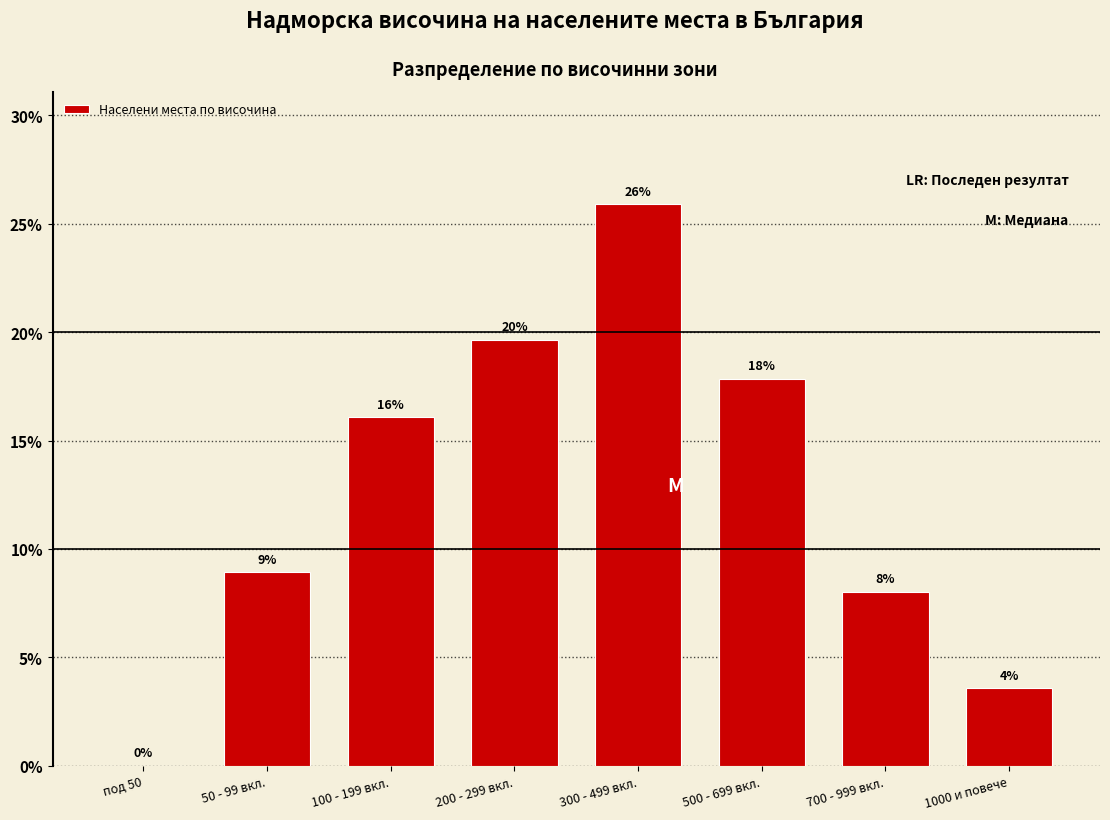

Between 50 - 99 вкл. and 1000 и повече, which is larger?

50 - 99 вкл.